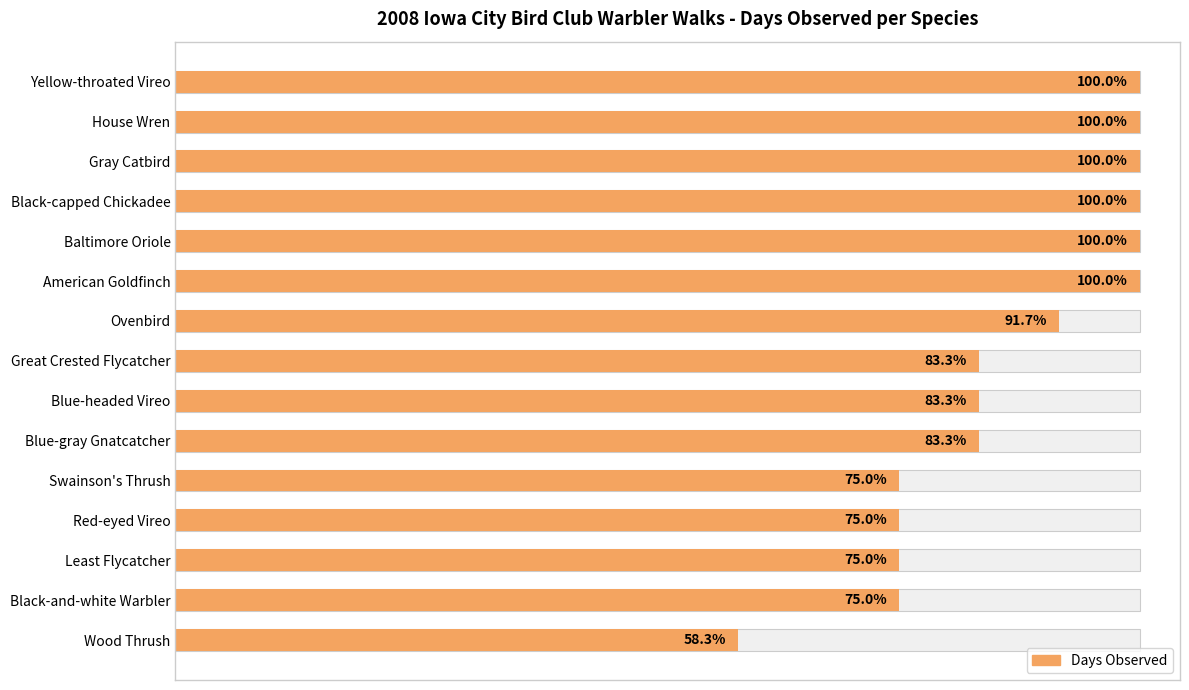

What is the ratio of the value at Black-and-white Warbler to the value at Baltimore Oriole?

0.8